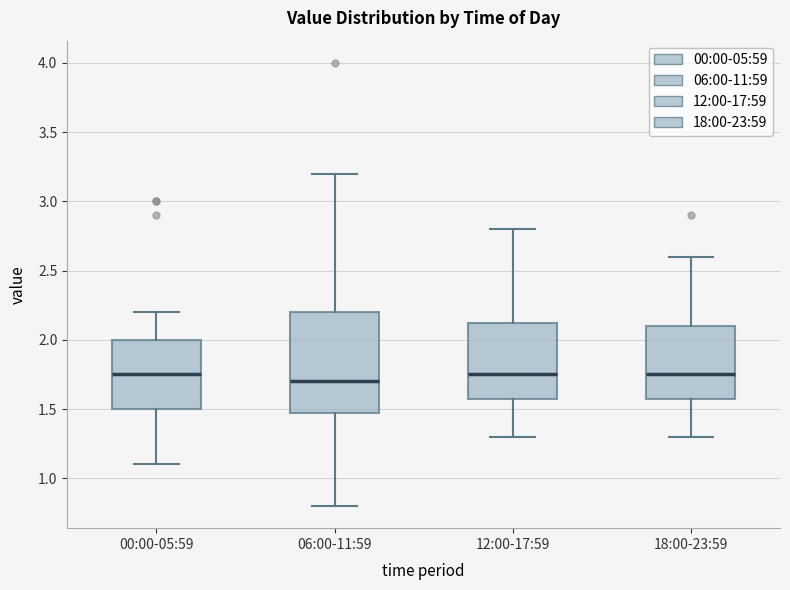

Reading left to right, transcribe this box plot: for each box, give where its median line is, the range the box spans, and where its two whiskers end, as read against the y-axis. The values are not printed on the chart, so give them approximately, as read against the axis.

00:00-05:59: median 1.75, box 1.50 to 2.00, whiskers 1.10 to 2.20
06:00-11:59: median 1.70, box 1.50 to 2.20, whiskers 0.80 to 3.20
12:00-17:59: median 1.75, box 1.60 to 2.15, whiskers 1.30 to 2.80
18:00-23:59: median 1.75, box 1.60 to 2.10, whiskers 1.30 to 2.60